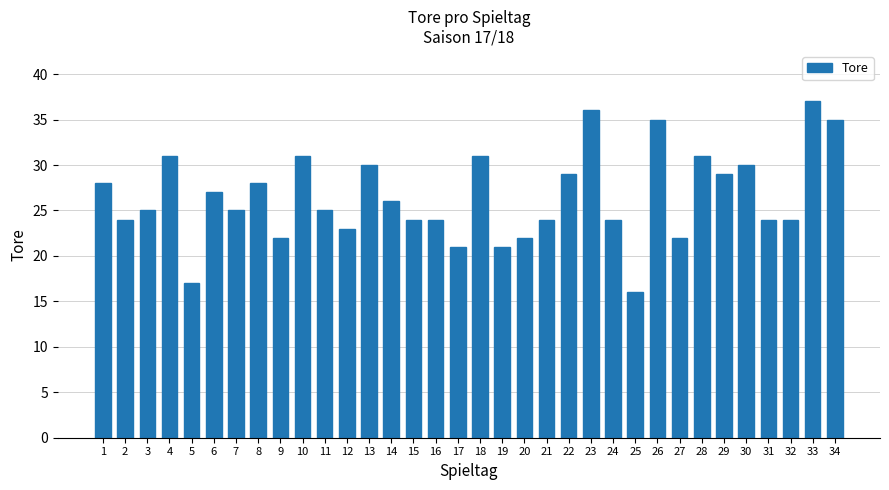

What is the difference between the maximum and minimum values?

21